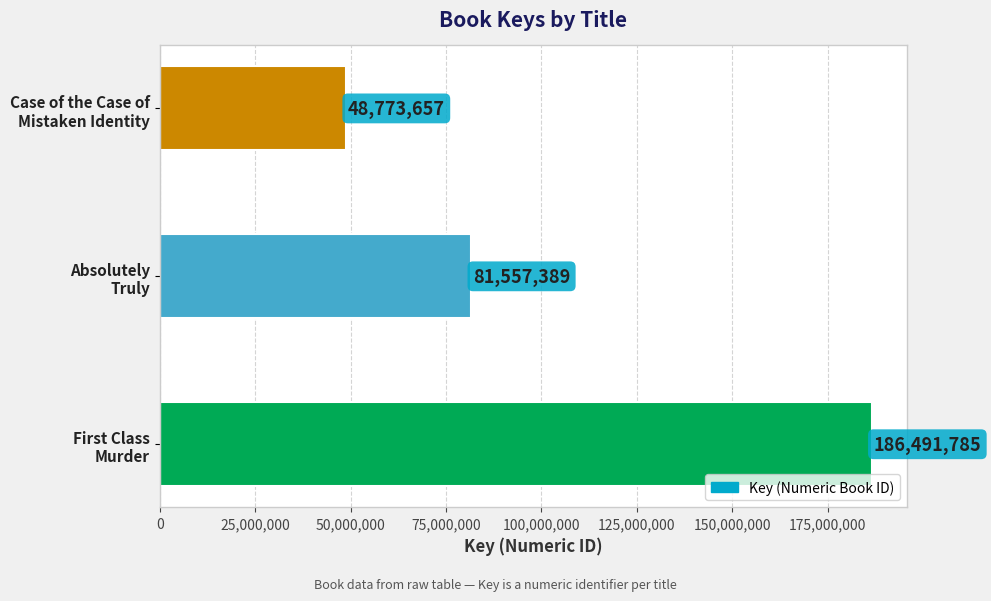

Are the bars grouped side by side (vs. stacked)?

No